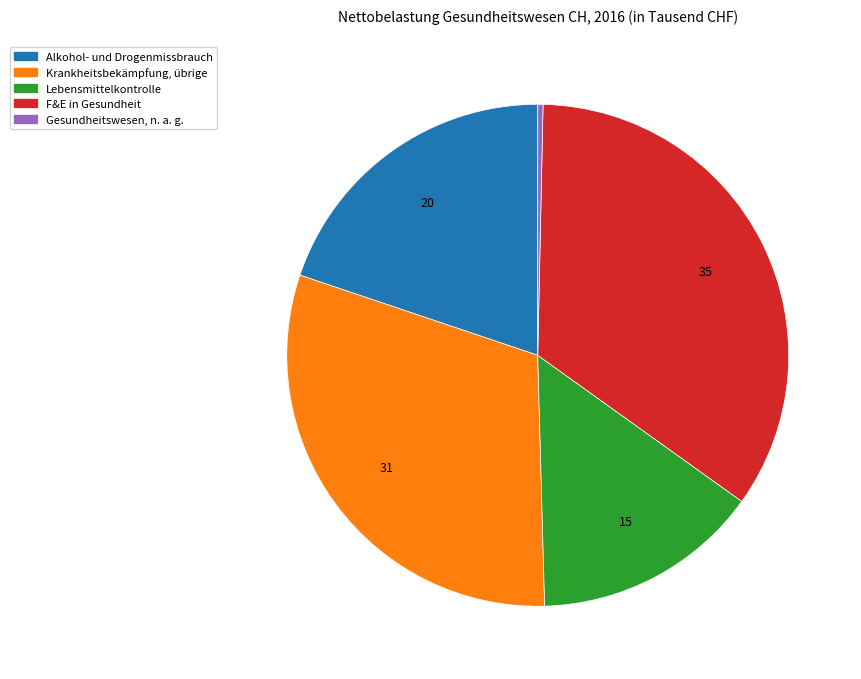

Does Alkohol- und Drogenmissbrauch account for over 50% of the chart?

No